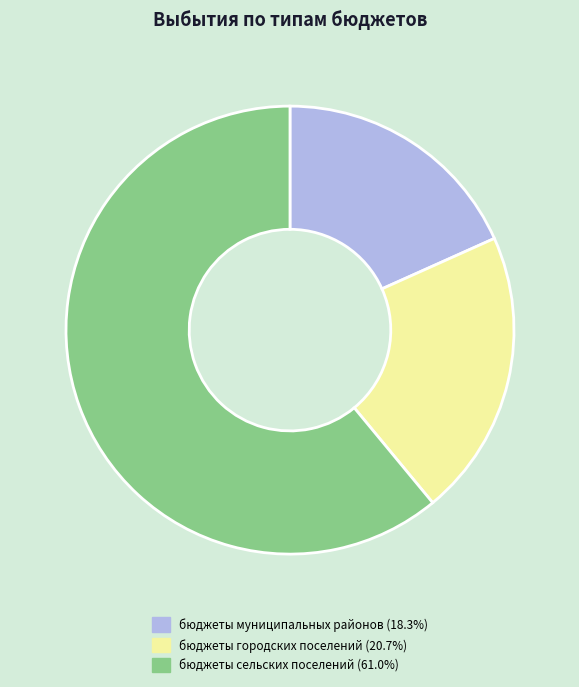

True or false: бюджеты сельских поселений accounts for 61% of the total.

True